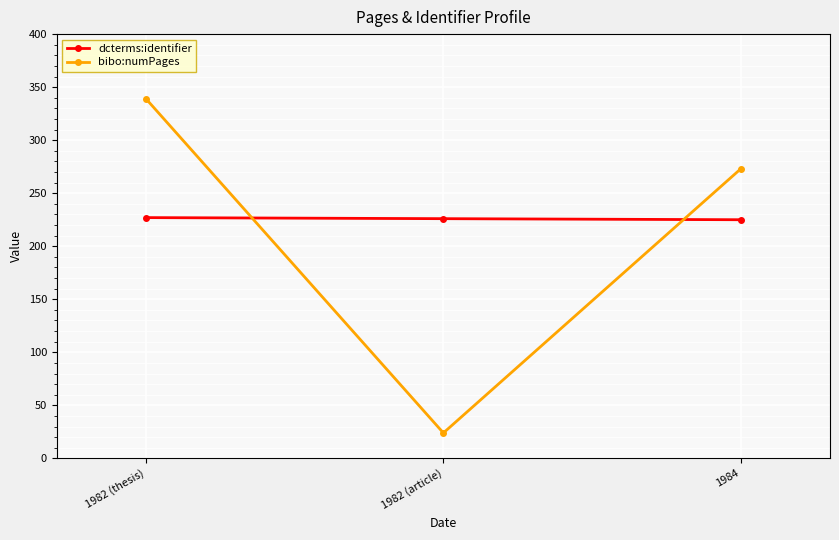

What is the sum of the bibo:numPages values at 1982 (article) and 1982 (thesis)?

363